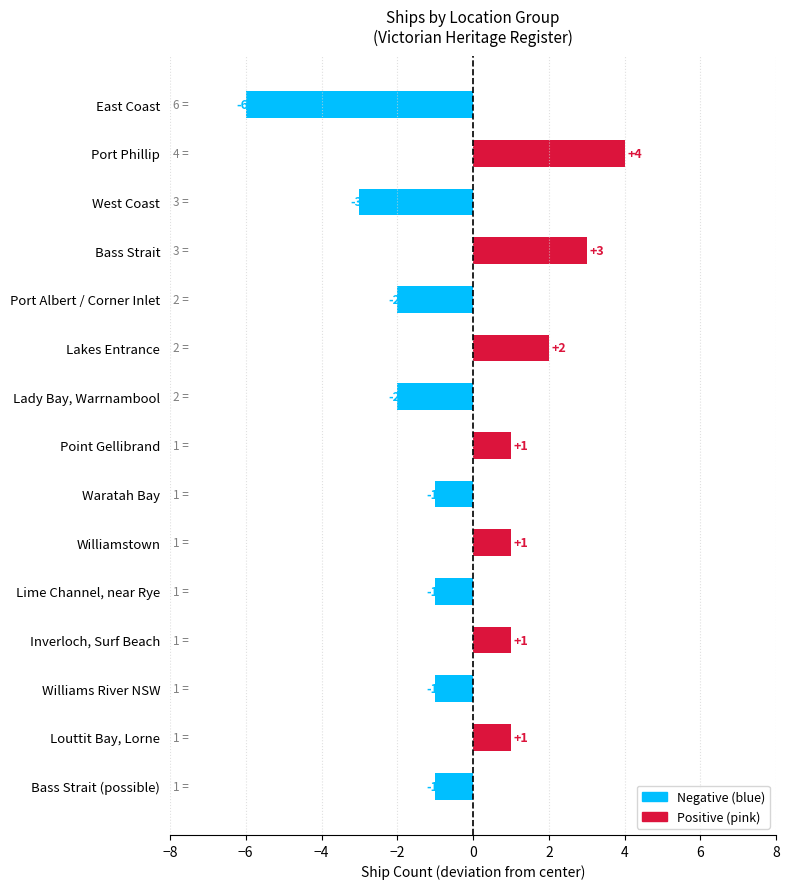

Is it true that the value at Bass Strait is 1?

False